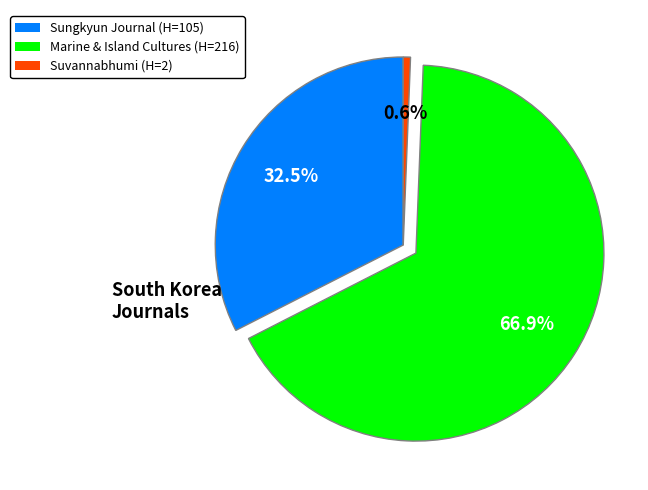

How many segments does this pie chart have?

3